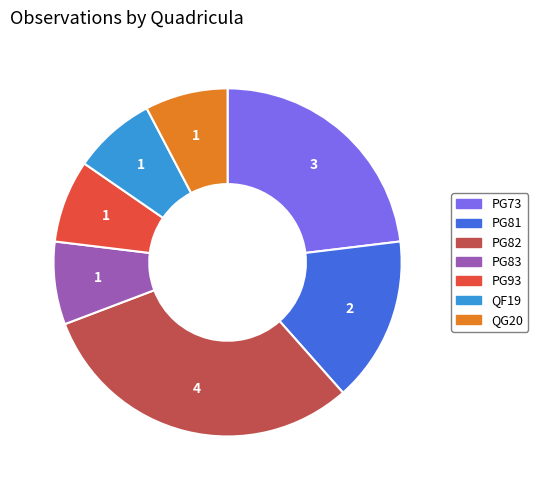

Which category has the biggest portion of the pie?

PG82